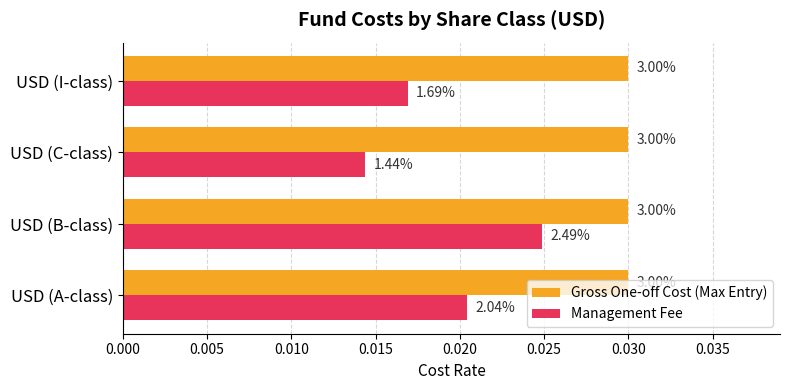

What are all the series names shown in the legend?

Gross One-off Cost (Max Entry), Management Fee